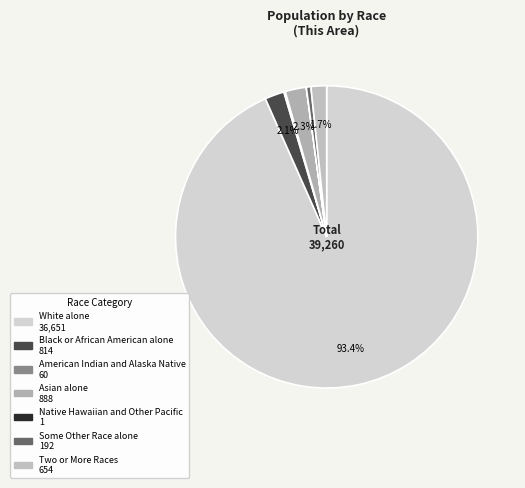

To the nearest percent, what is the average slice percentage?

14%